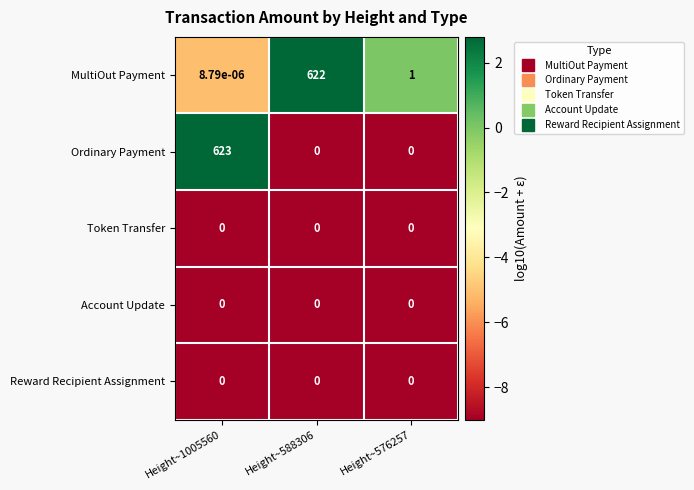

Which series has the largest range (max minus min)?

Ordinary Payment